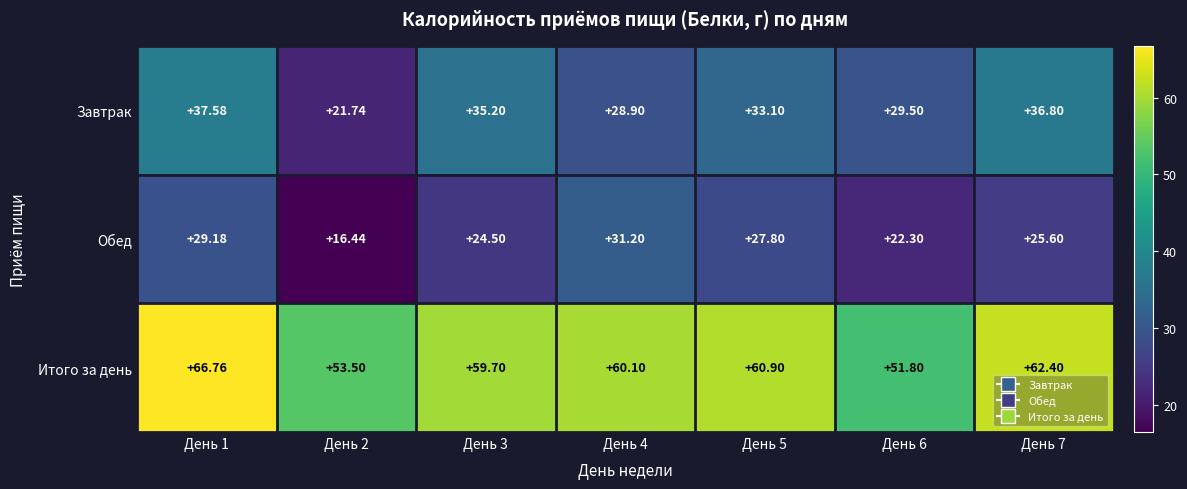

List the series in order of their peak value, lowest first.

Обед, Завтрак, Итого за день